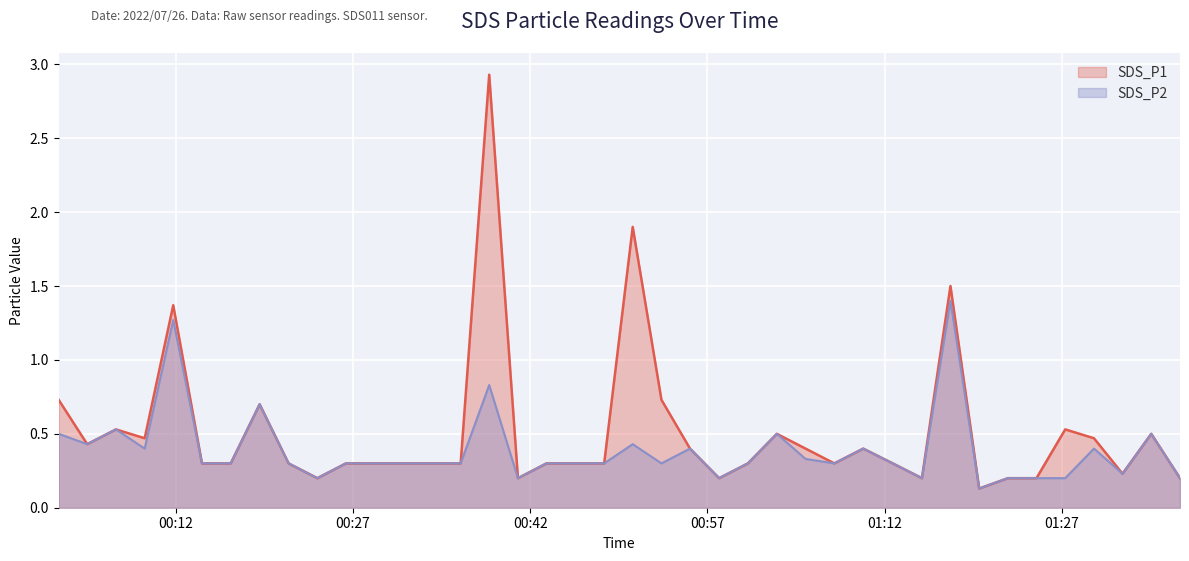

What is the total value across all series at 2022/07/26 01:32:09?

0.5